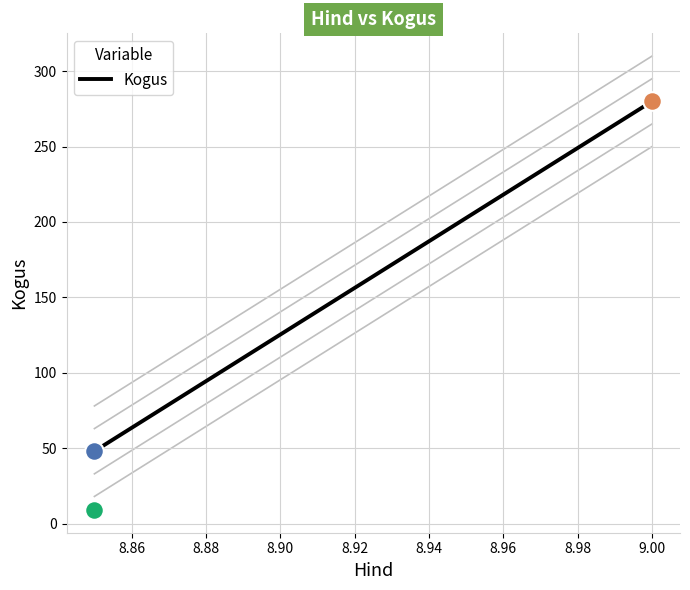

Approximately how many times larger is the value at 8.85 compared to 8.85?

0.2